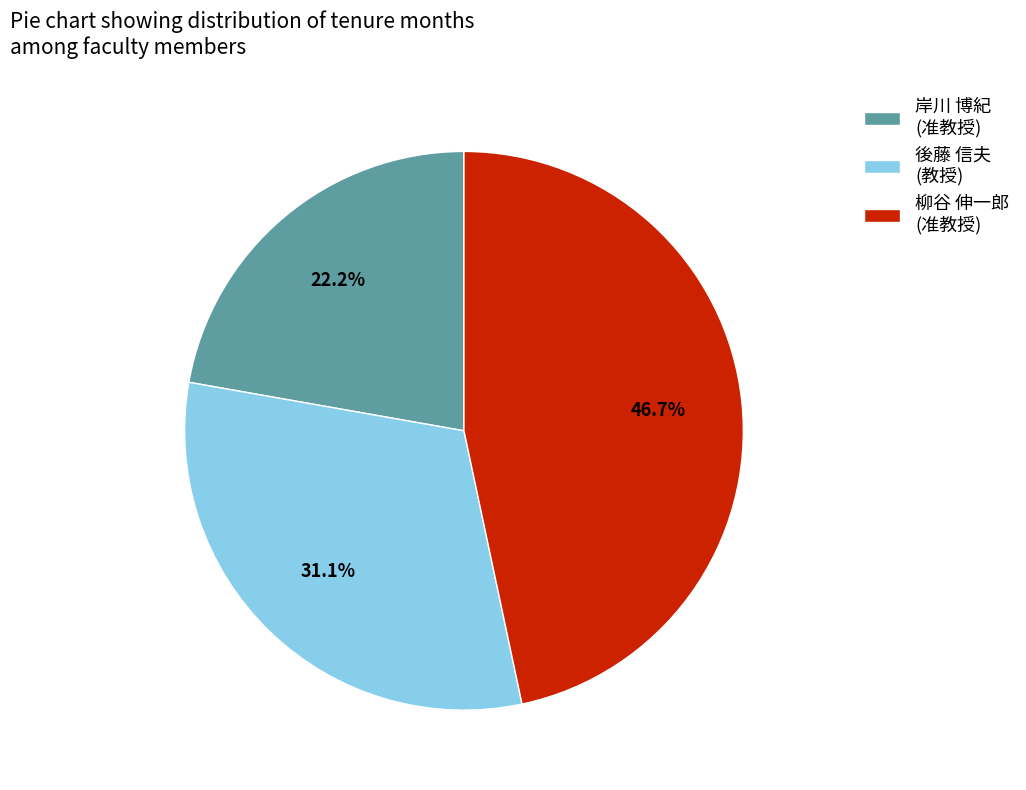

How many slices are in this pie chart?

3